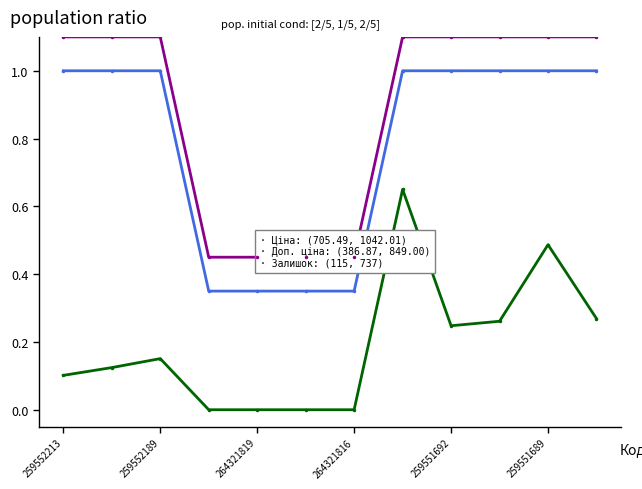

Where is the first local minimum for Залишок?

259551692